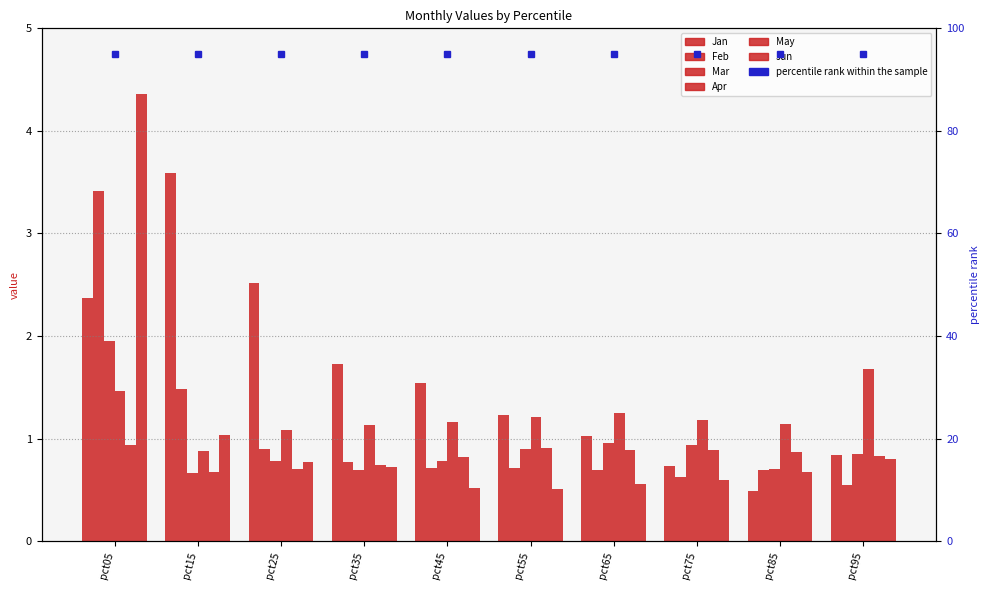

Which series has the largest total across all categories?

Jan